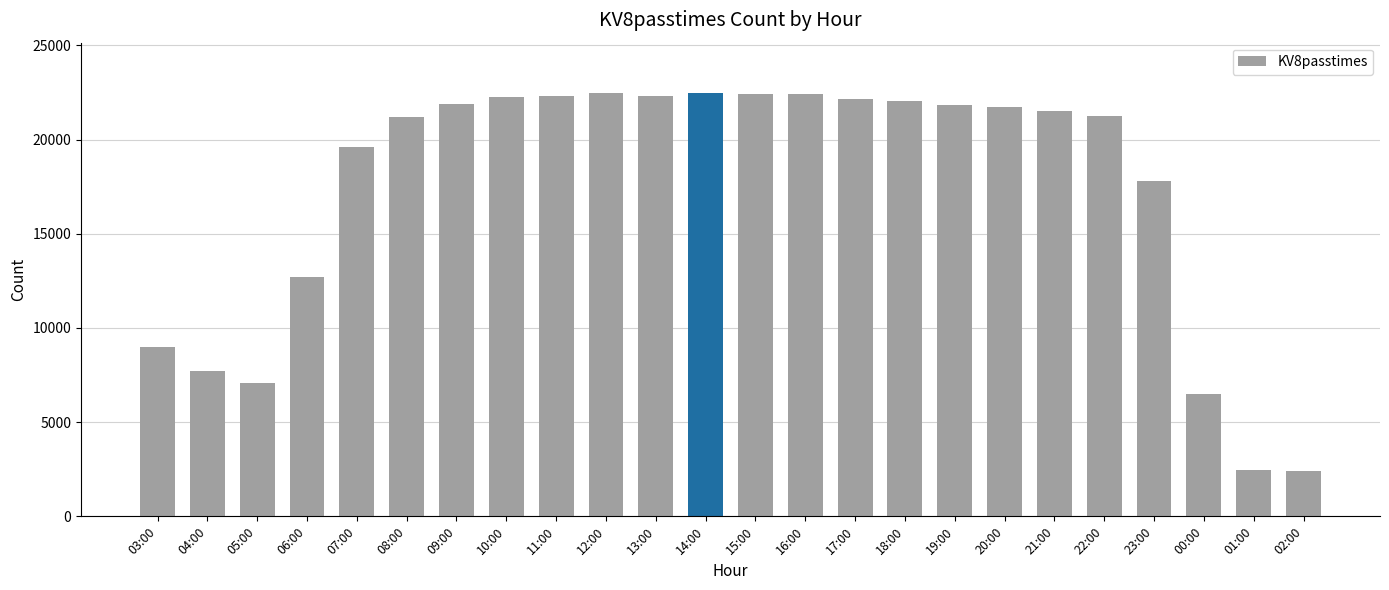

Does the chart contain any negative values?

No